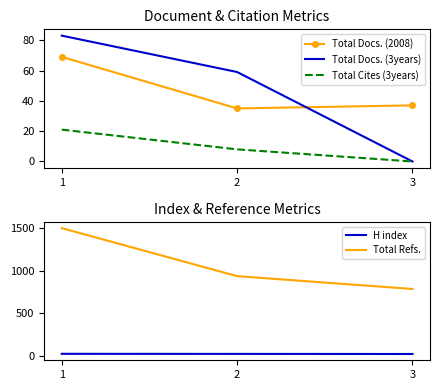

At which category is the sum across all series the highest?

1